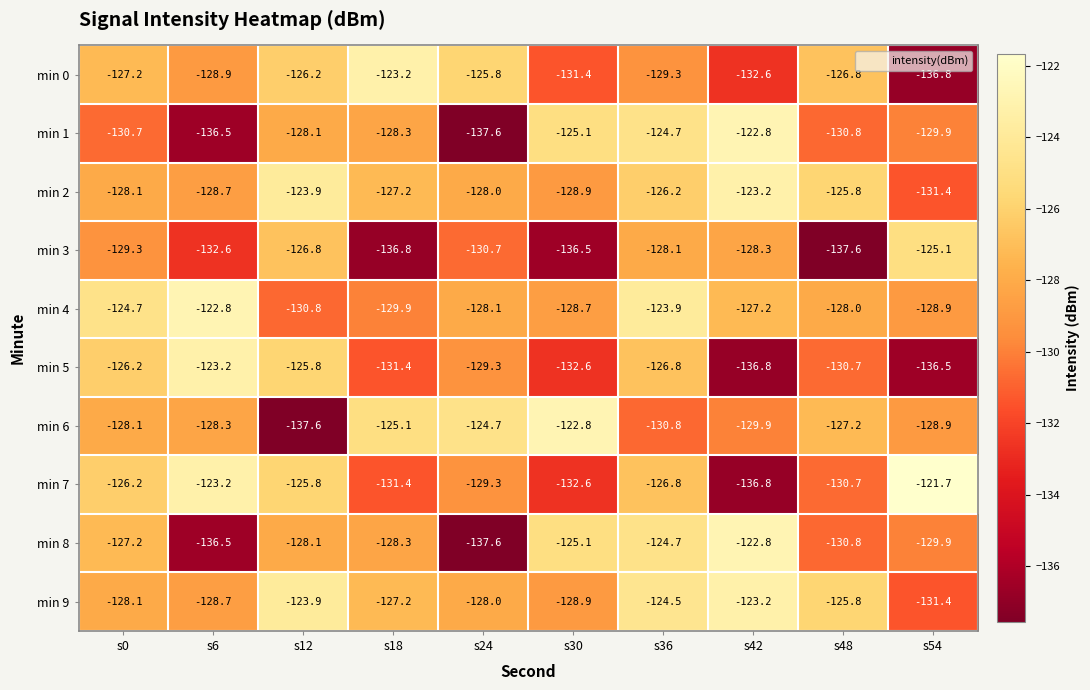

Is it true that min 5 equals -132.6 at s30?

True